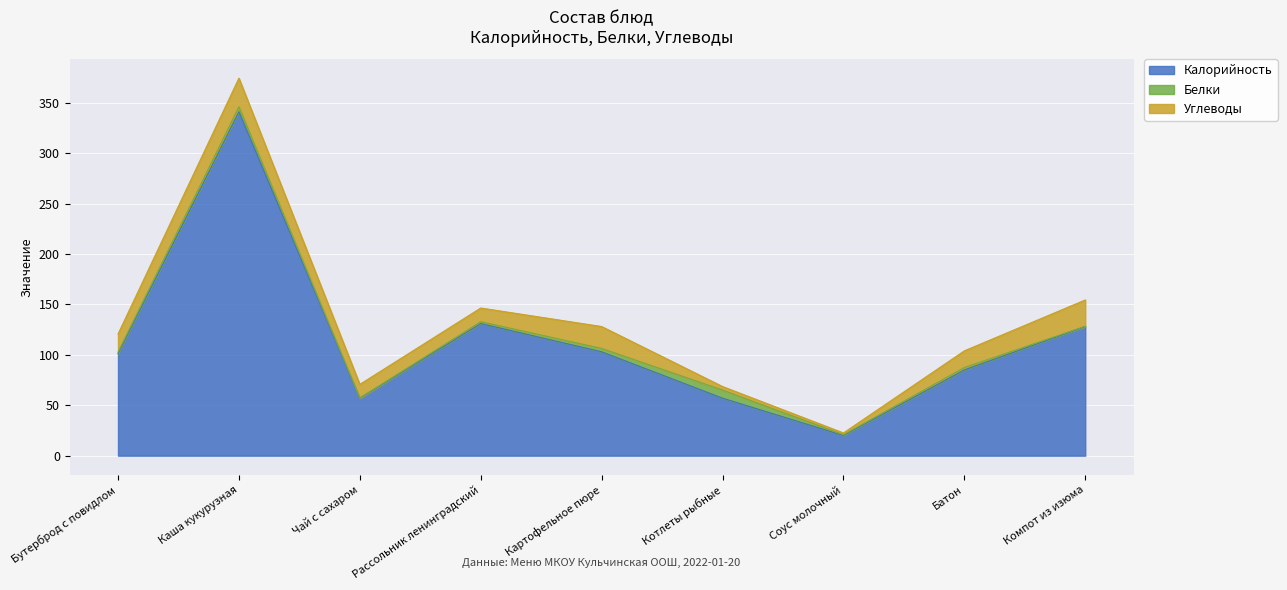

How many lines are shown in the chart?

3